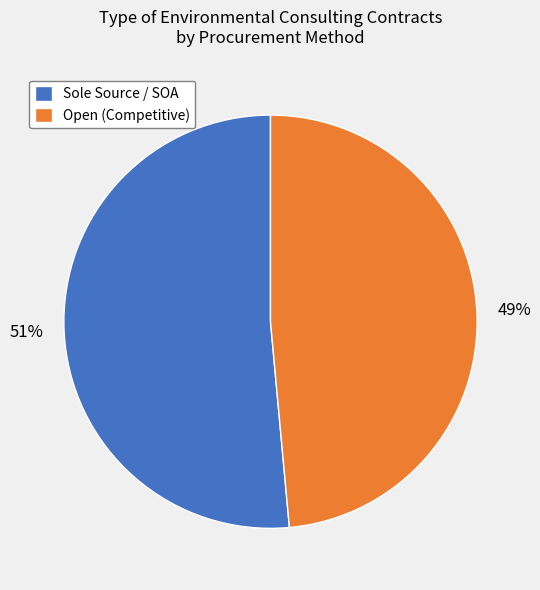

Is it true that Sole Source / SOA is 51% of the pie?

True